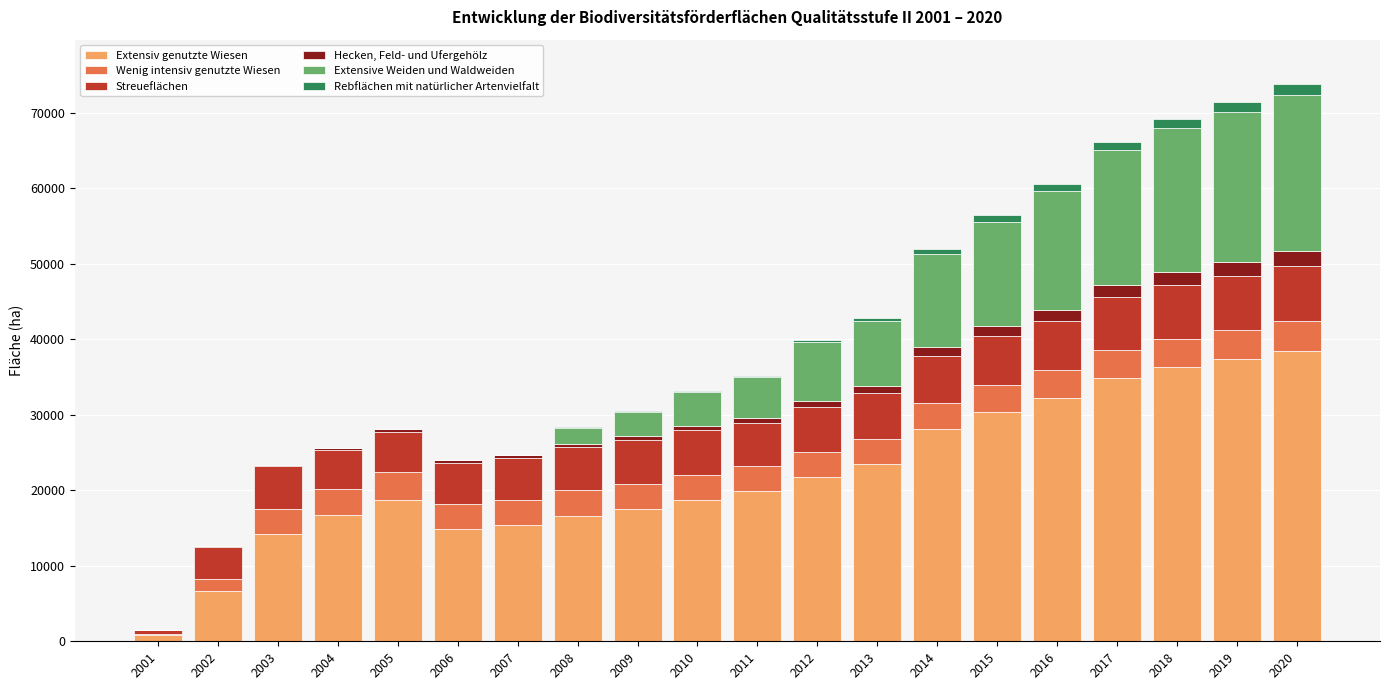

What is the sum of all Extensiv genutzte Wiesen values?

443104.8